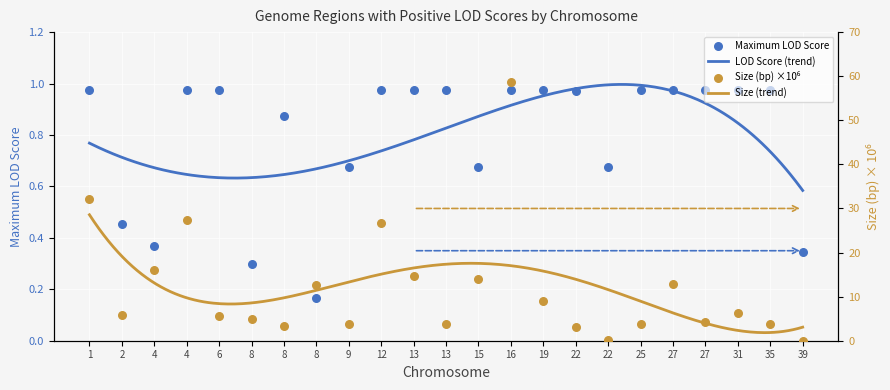

Is the value of Size (bp) (x1e6) at 13 greater than the value of Maximum LOD Score at 22?

Yes